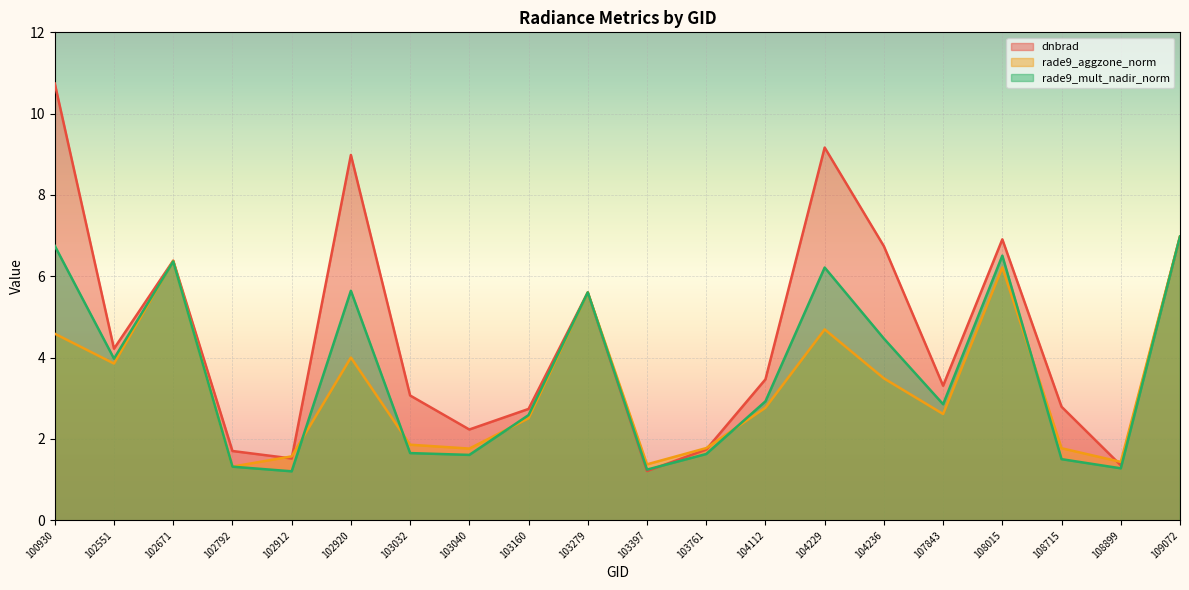

True or false: rade9_aggzone_norm and dnbrad intersect in this chart.

True